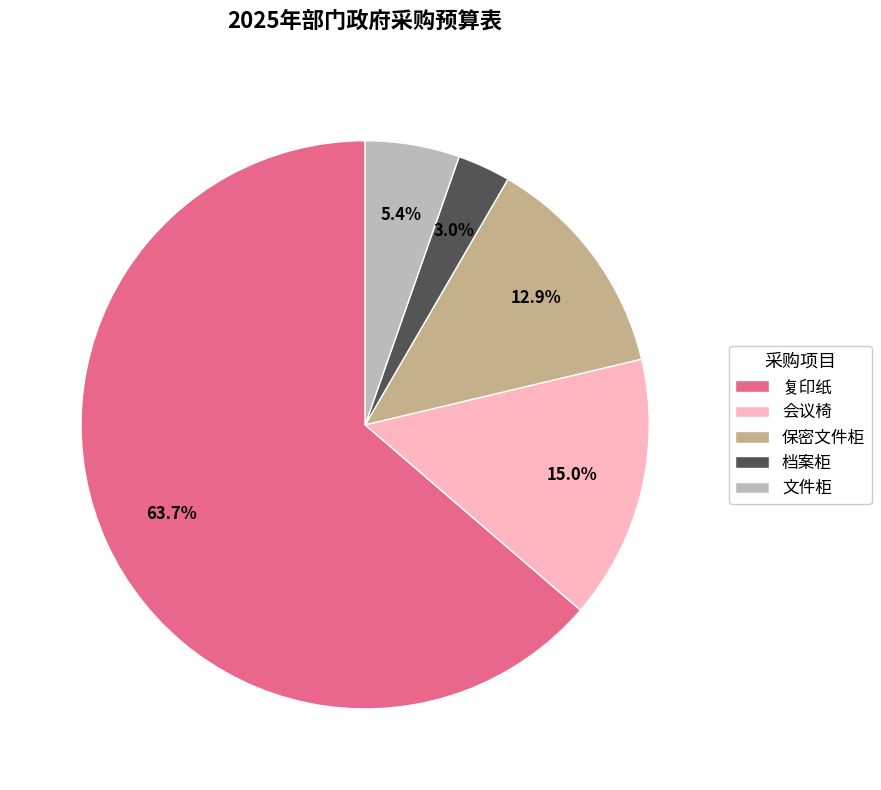

How many segments does this pie chart have?

5